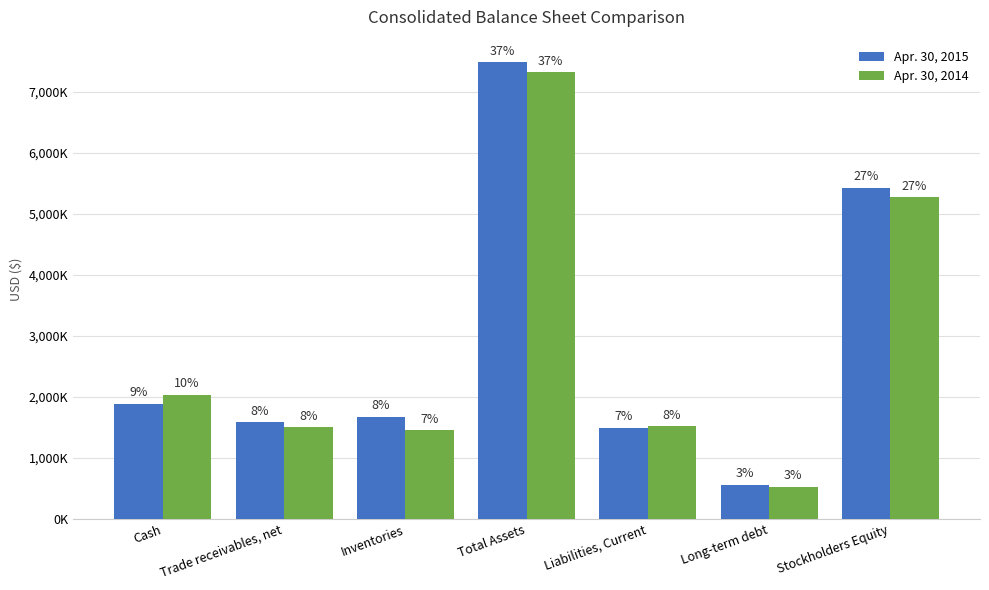

List the series in order of their peak value, highest first.

Apr. 30, 2015, Apr. 30, 2014